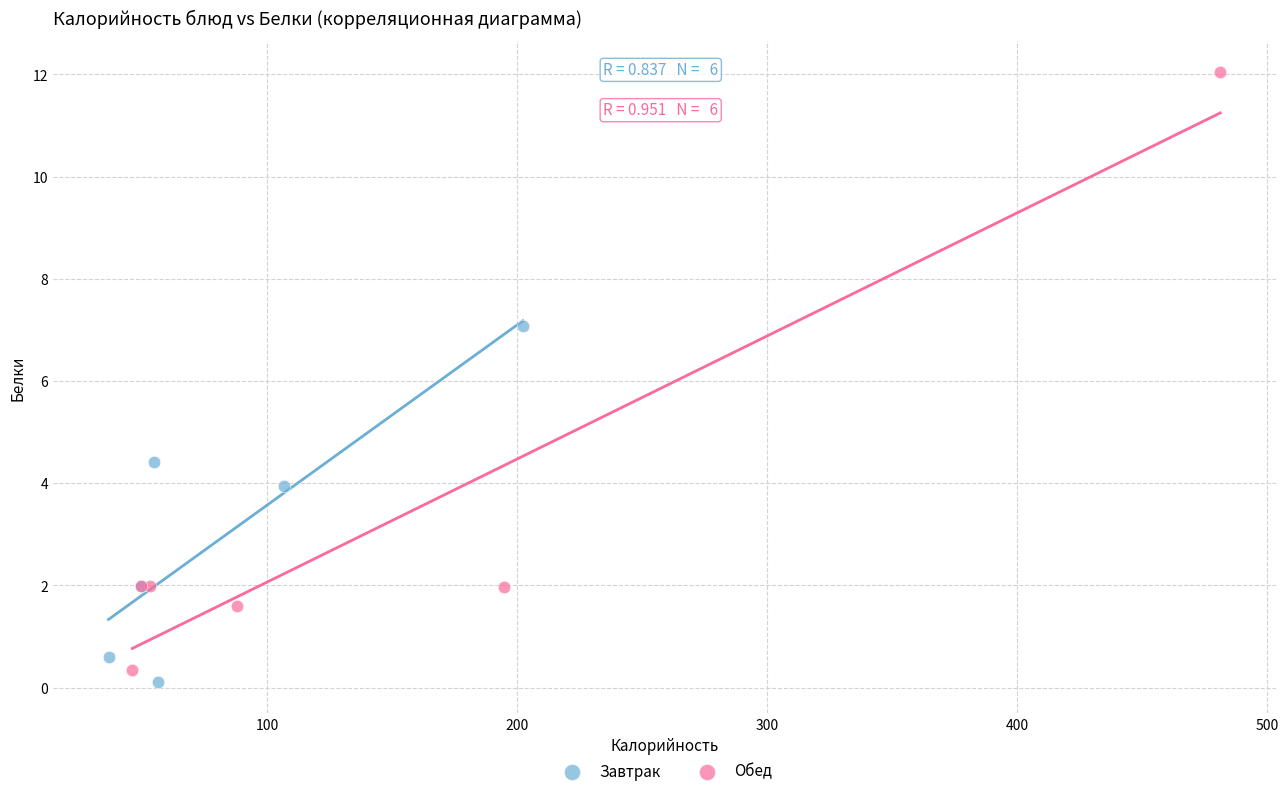

Which series reaches the maximum Y coordinate?

Обед